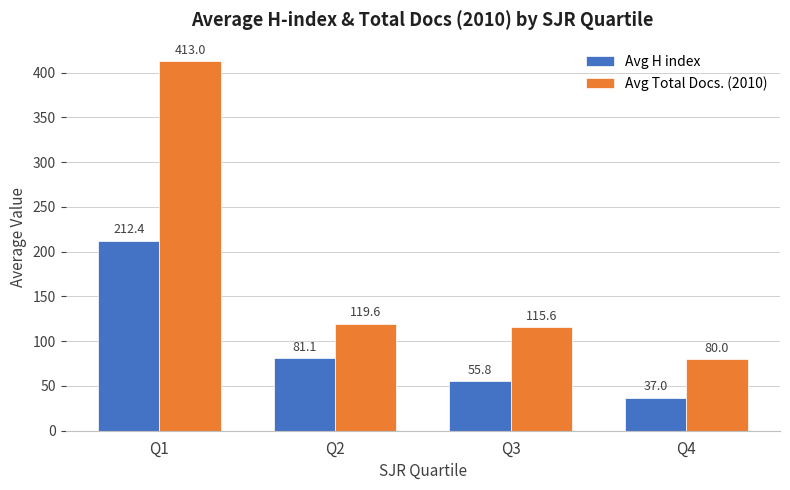

Reading left to right, list all the values displayed in this chart.

Avg H index: Q1=212.4	Q2=81.1	Q3=55.8	Q4=37.0
Avg Total Docs. (2010): Q1=413.0	Q2=119.6	Q3=115.6	Q4=80.0